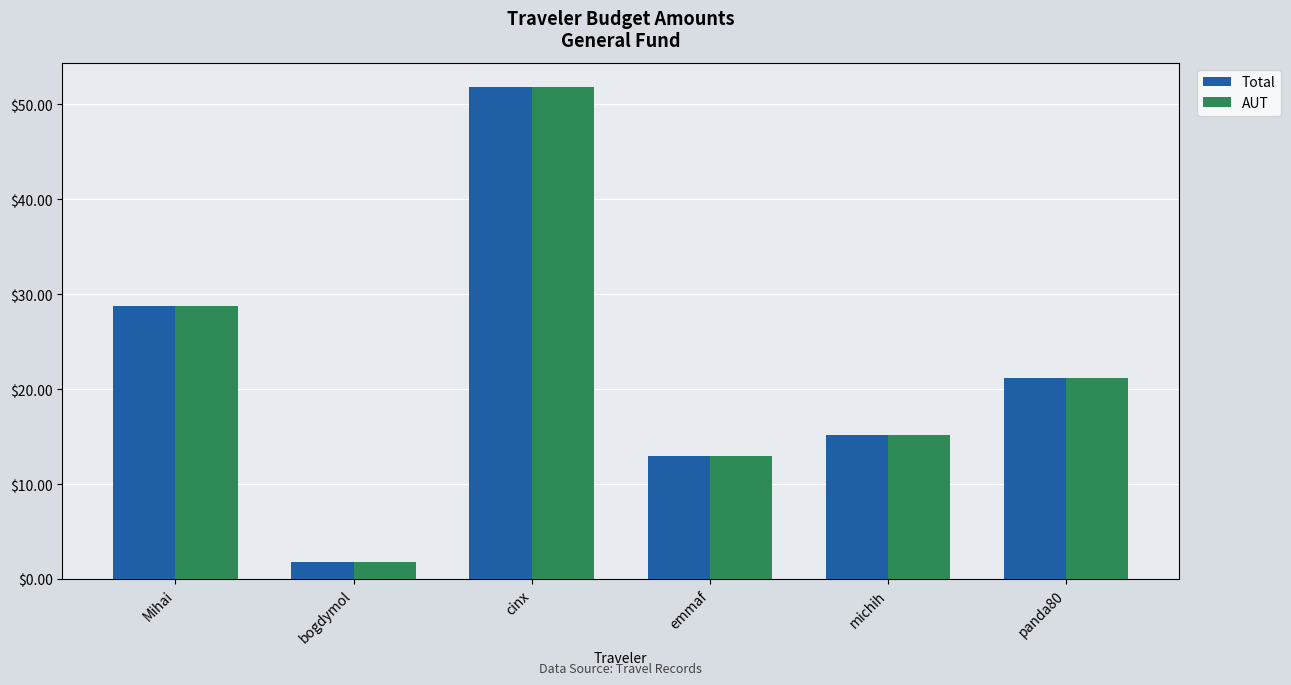

What is the difference between the AUT values at emmaf and michih?

2.3